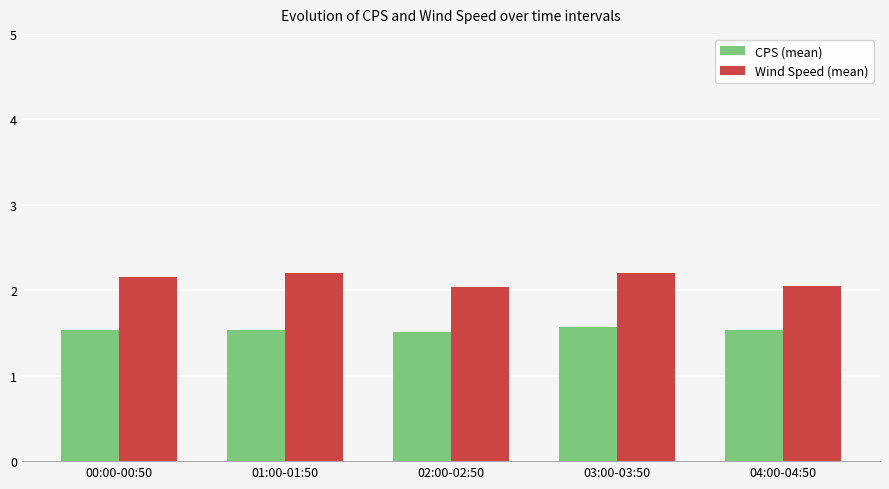

Rank the series by their average value, from highest to lowest.

Wind Speed (mean), CPS (mean)